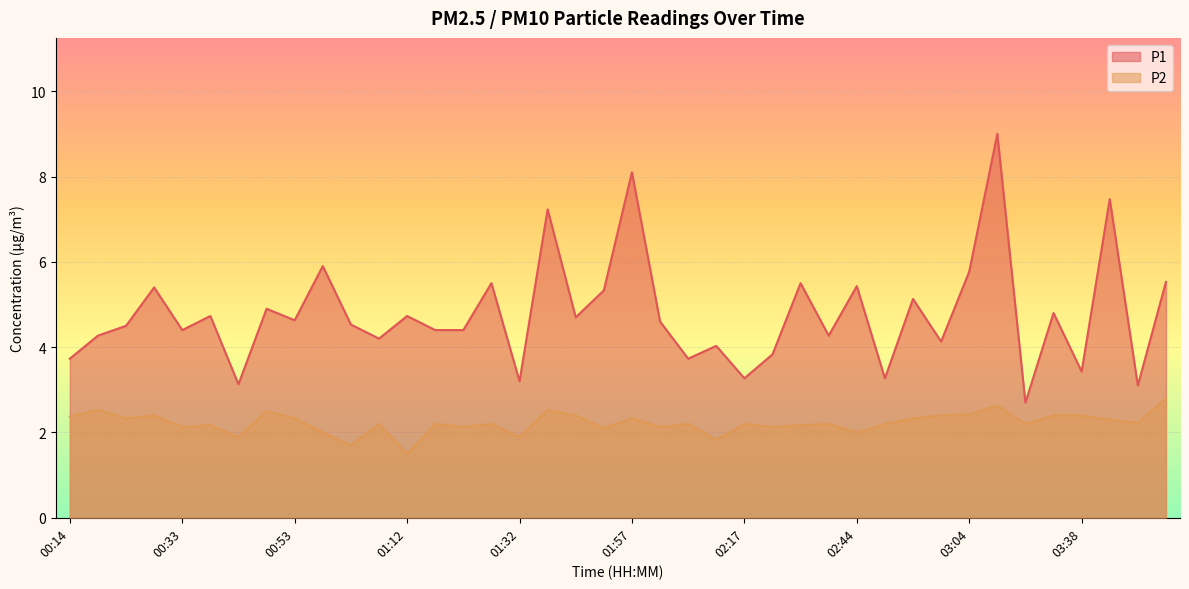

Which series has the largest total across all categories?

P1